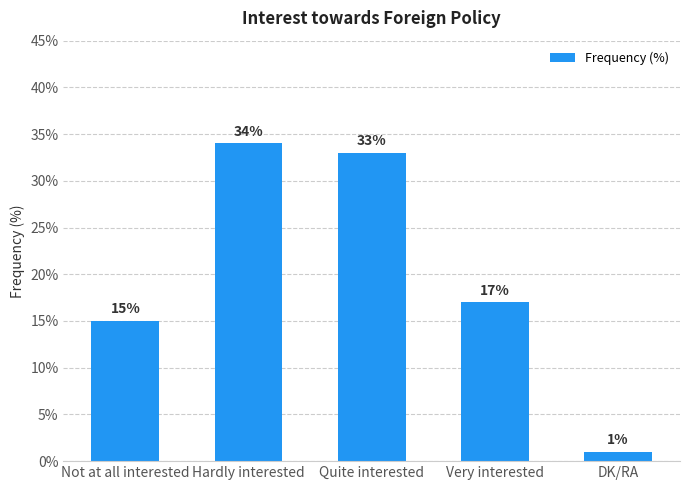

Reading left to right, extract all data points from this chart.

Not at all interested=15	Hardly interested=34	Quite interested=33	Very interested=17	DK/RA=1